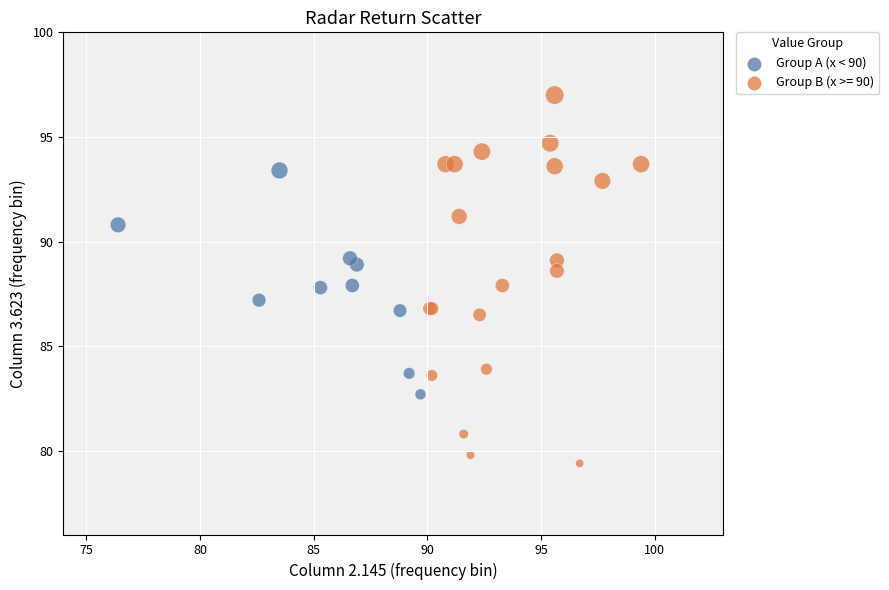

Which series contains the highest Y value?

Group B (x >= 90)